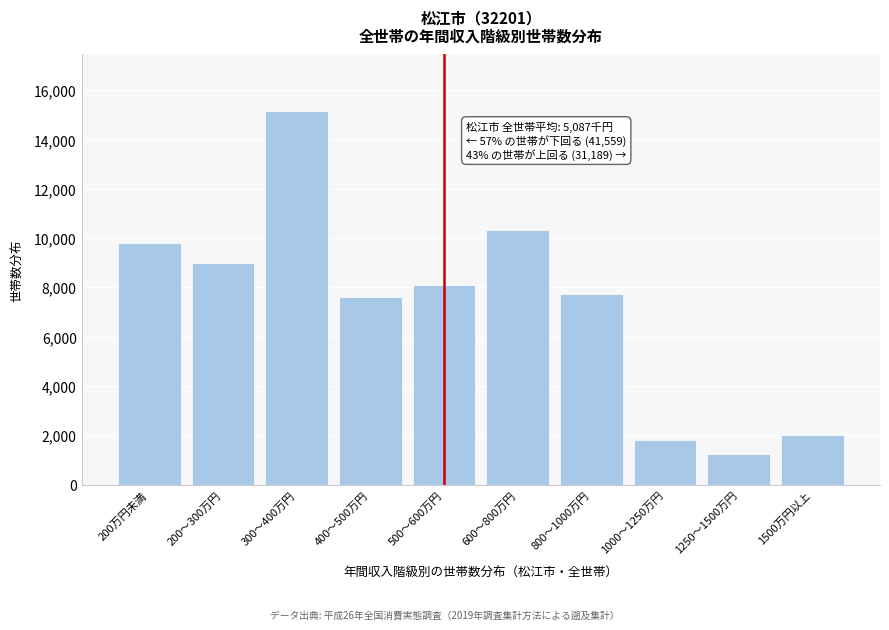

Reading left to right, what are all the values shown in this chart?

200万円未満=9786	200～300万円=9000	300～400万円=15164	400～500万円=7609	500～600万円=8105	600～800万円=10326	800～1000万円=7709	1000～1250万円=1804	1250～1500万円=1224	1500万円以上=2021